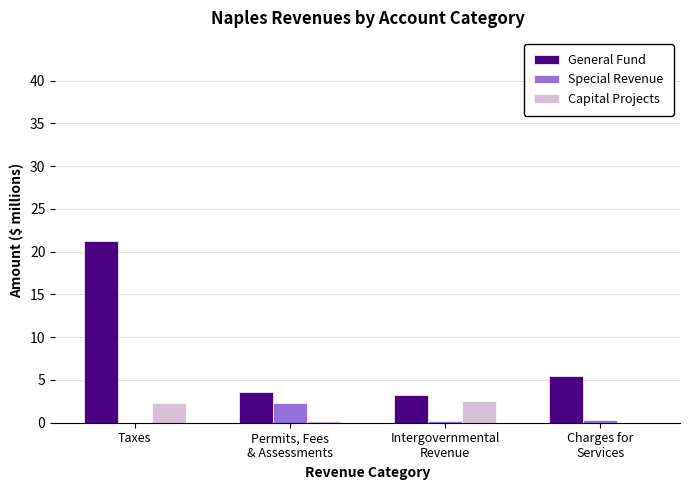

What is the sum of all Special Revenue values?

2.8